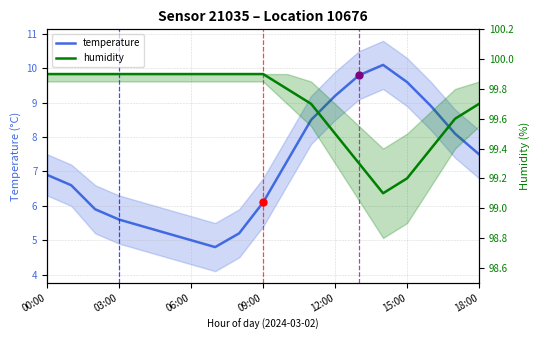

At how many categories does at least one series exceed 76?

19